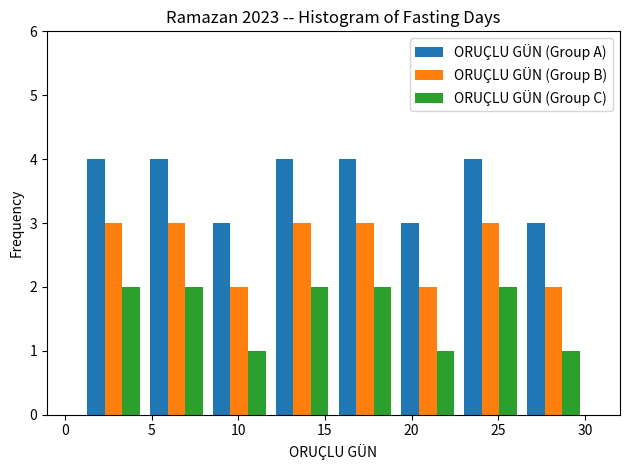

What is the height of the ORUÇLU GÜN (Group A) bar covering 26.5 to 30.0 on the x-axis? Neither the bar edges nor the heights are printed on the chart, so give them approximately, as read against the axes.

3